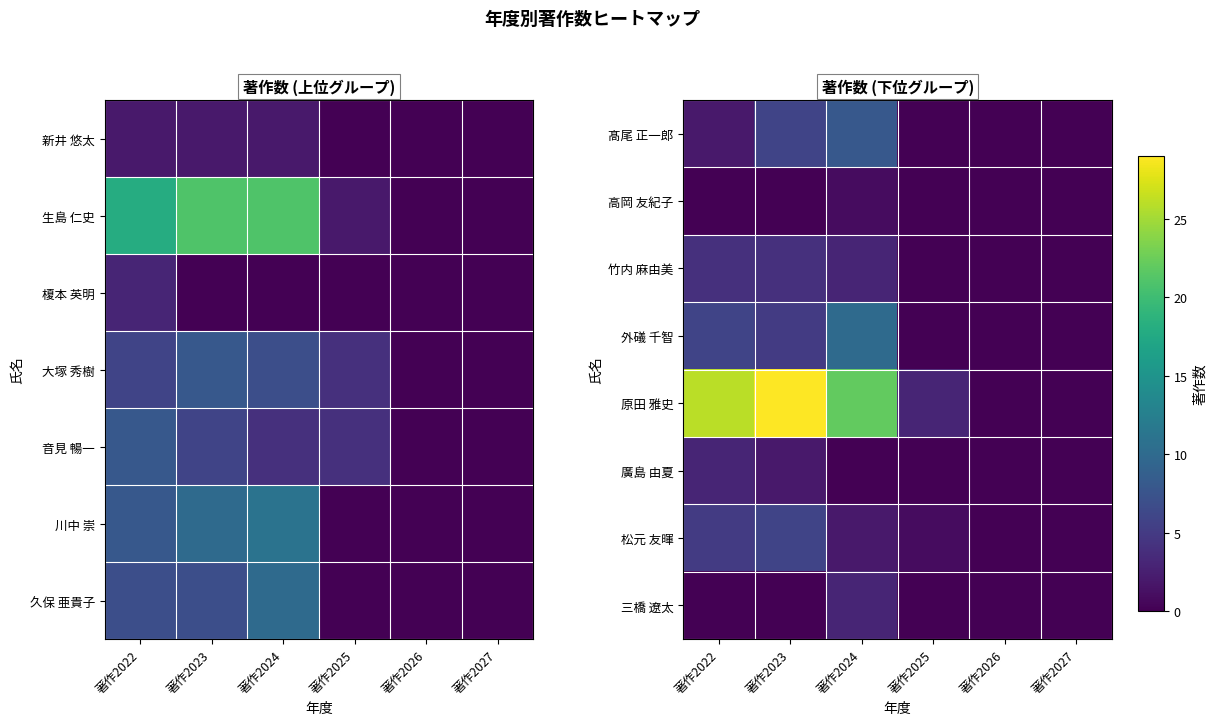

At 著作2025, list the series in order from smallest to largest.

髙尾 正一郎, 高岡 友紀子, 竹内 麻由美, 外礒 千智, 廣島 由夏, 三橋 遼太, 松元 友暉, 原田 雅史